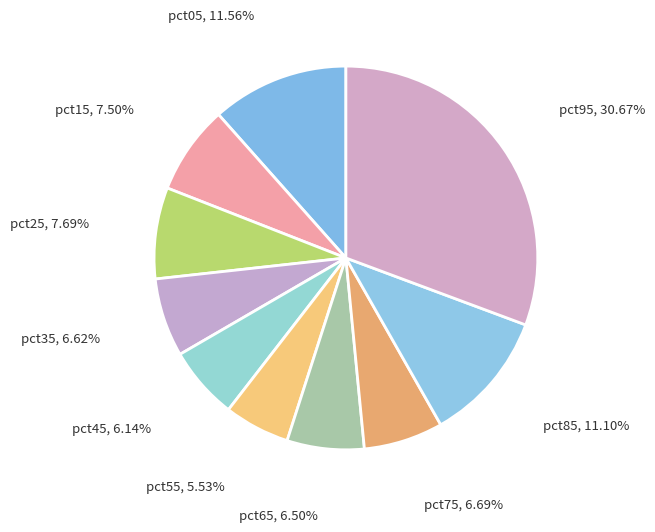

How many slices are in this pie chart?

10